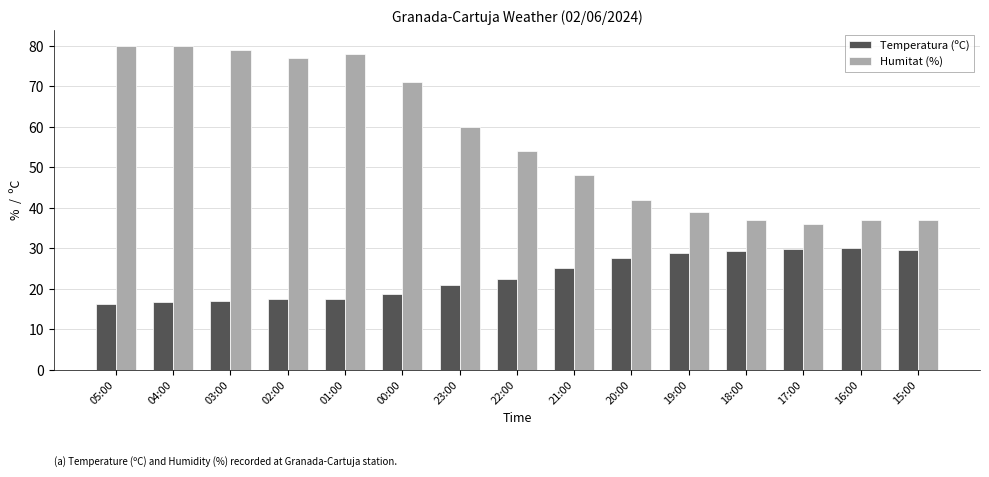

Is it true that Humitat (%) equals 25.1 at 17:00?

False